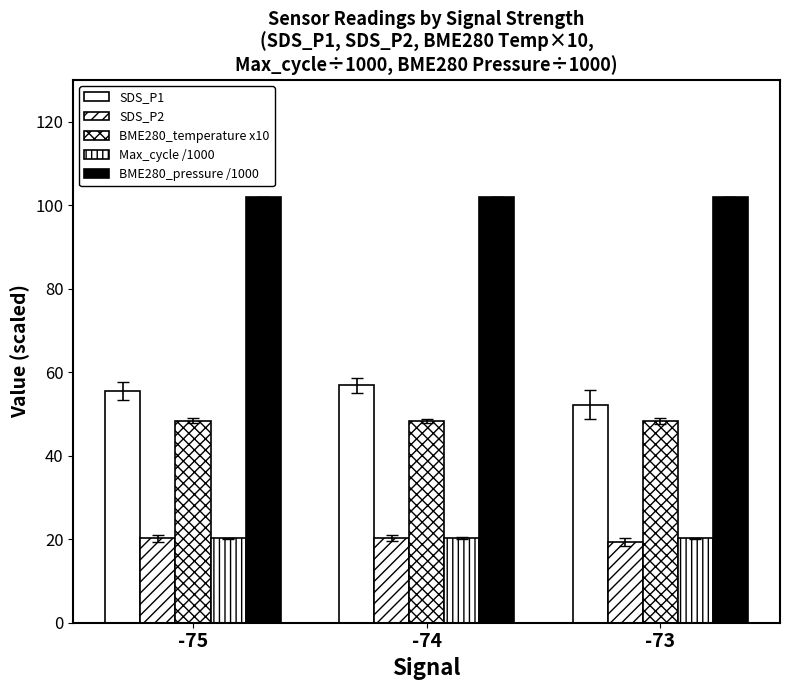

What is the smallest value displayed?

19.4